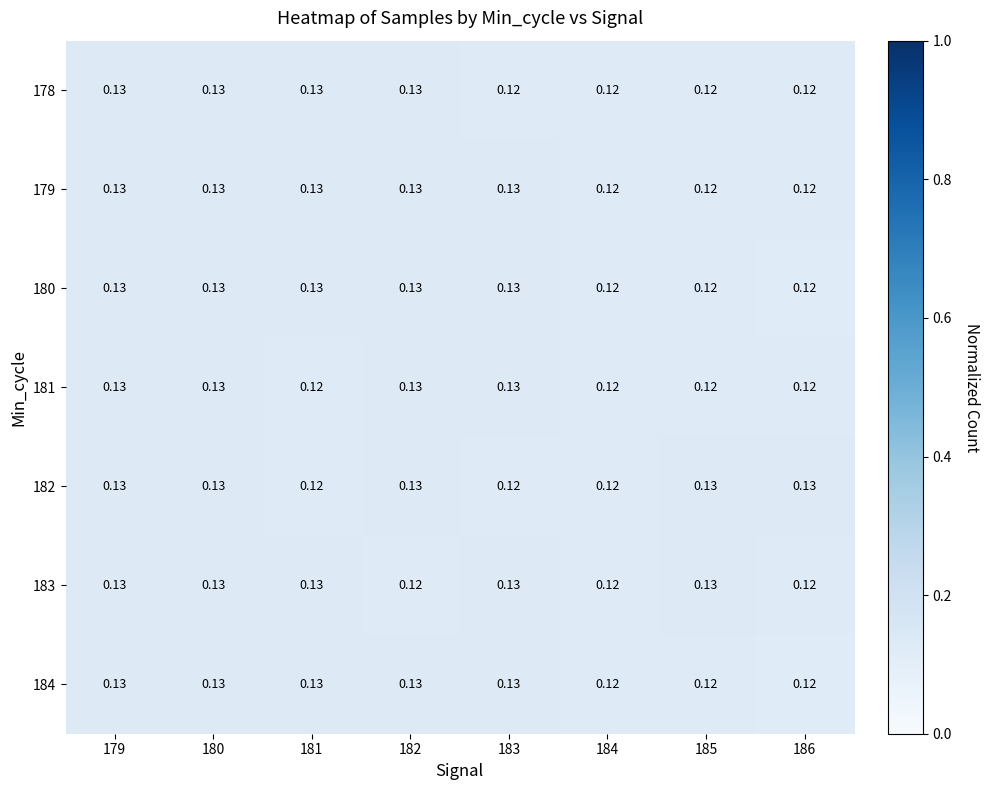

How many series are shown in this chart?

7